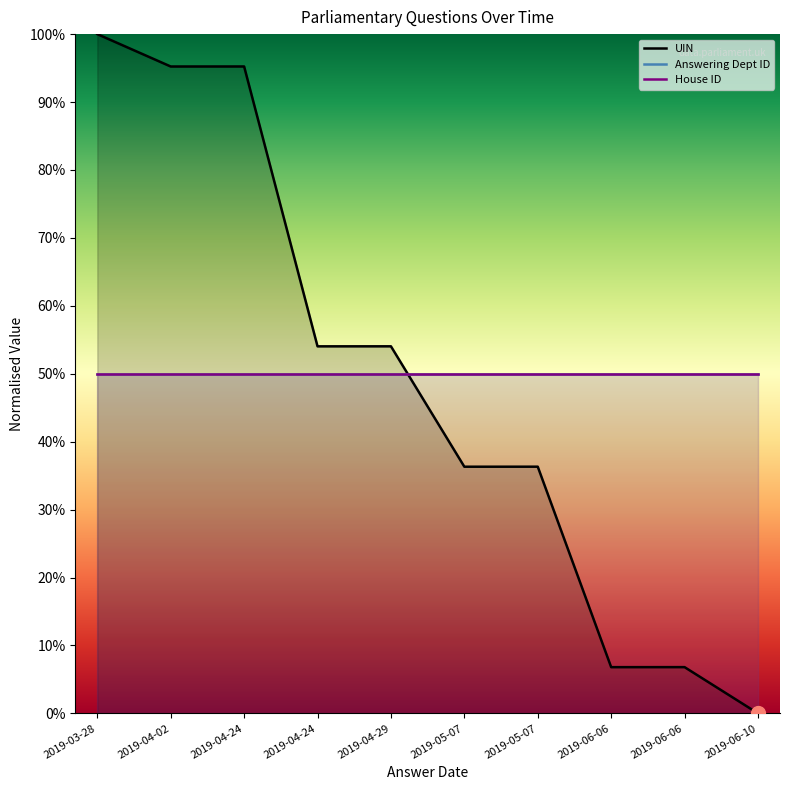

True or false: Answering Dept ID and House ID intersect in this chart.

False